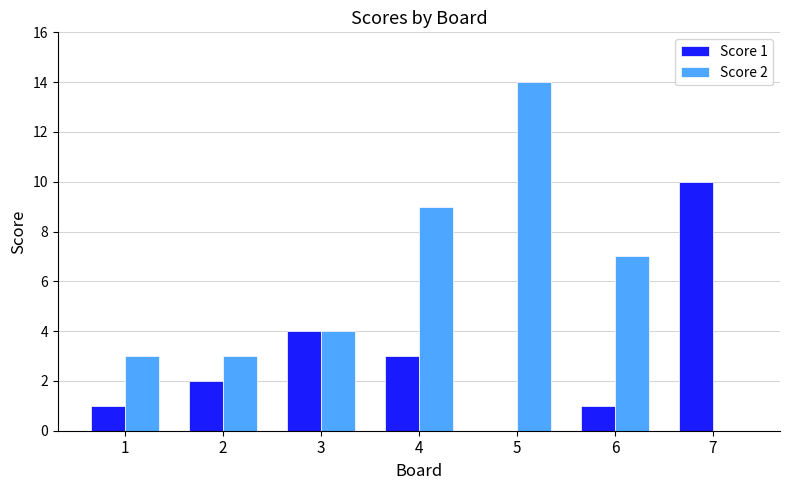

How many data points does each series have?

7